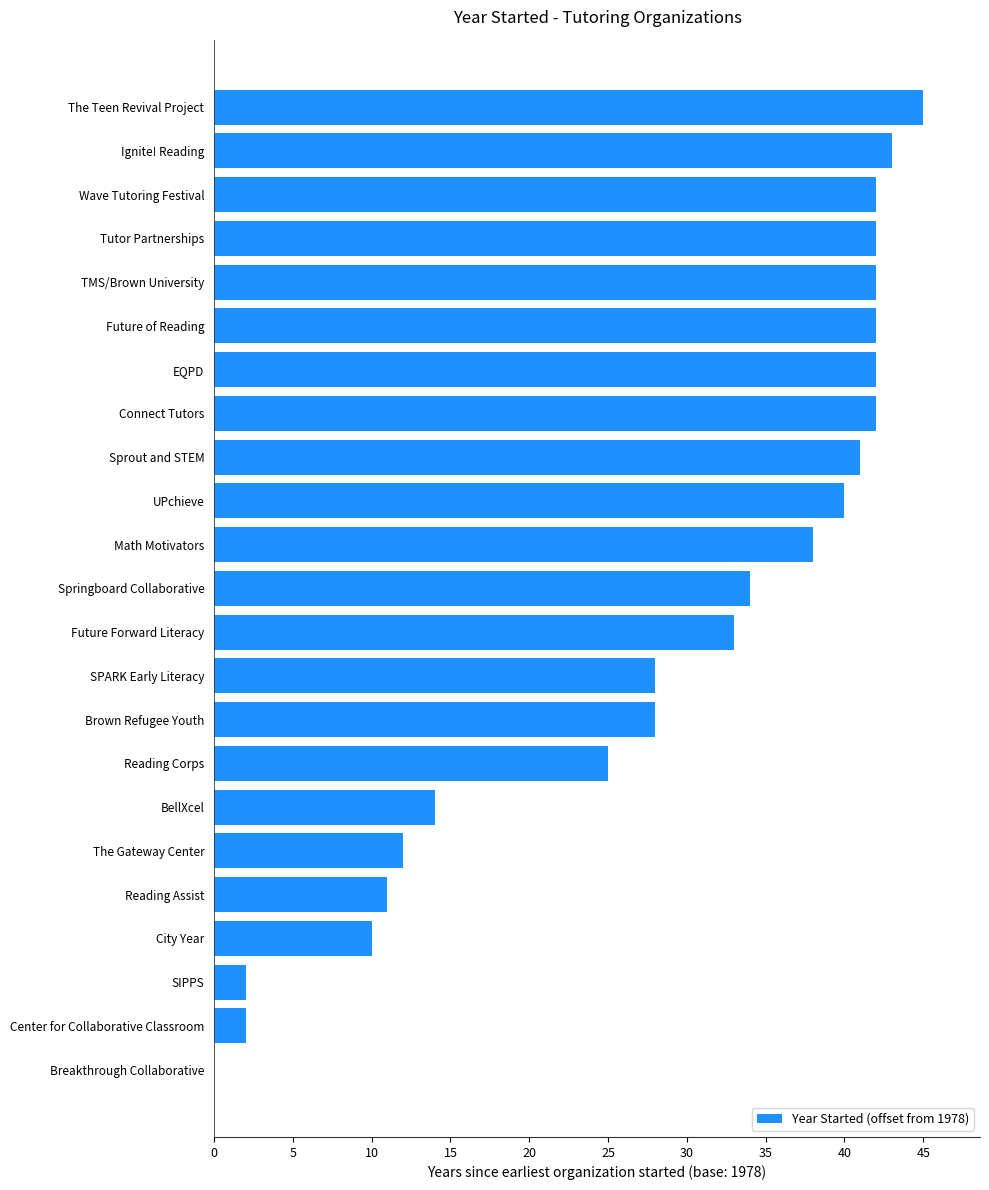

What is the sum of the values at TMS/Brown University and BellXcel?

56